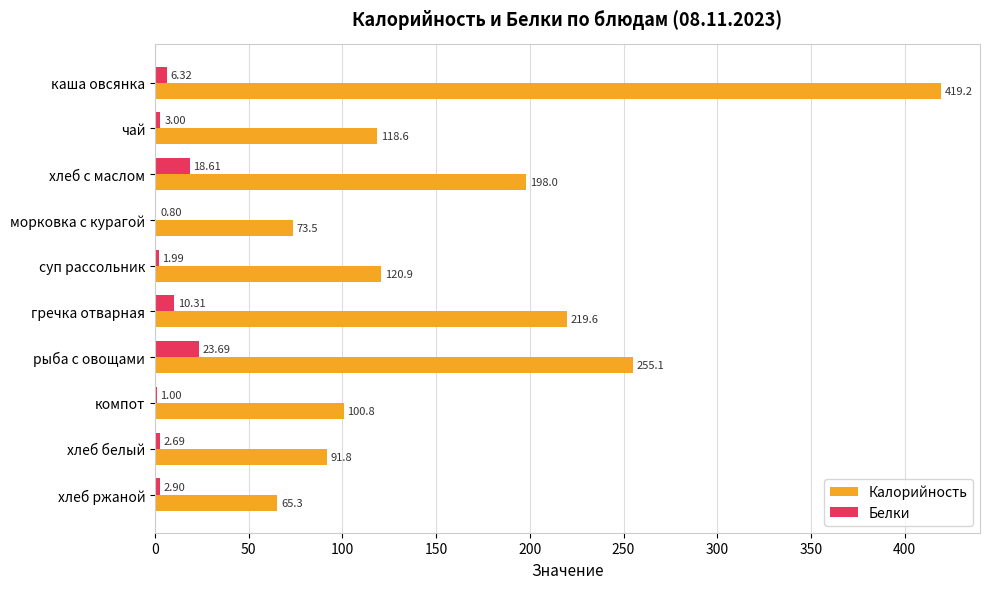

At which label does Белки reach its peak?

рыба с овощами